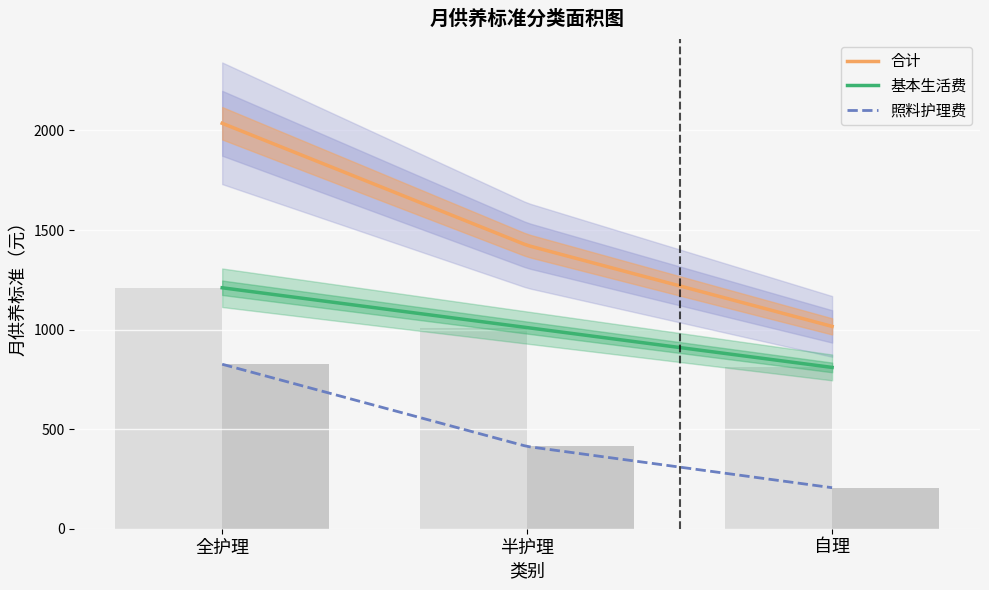

What is the maximum value for 照料护理费?

826